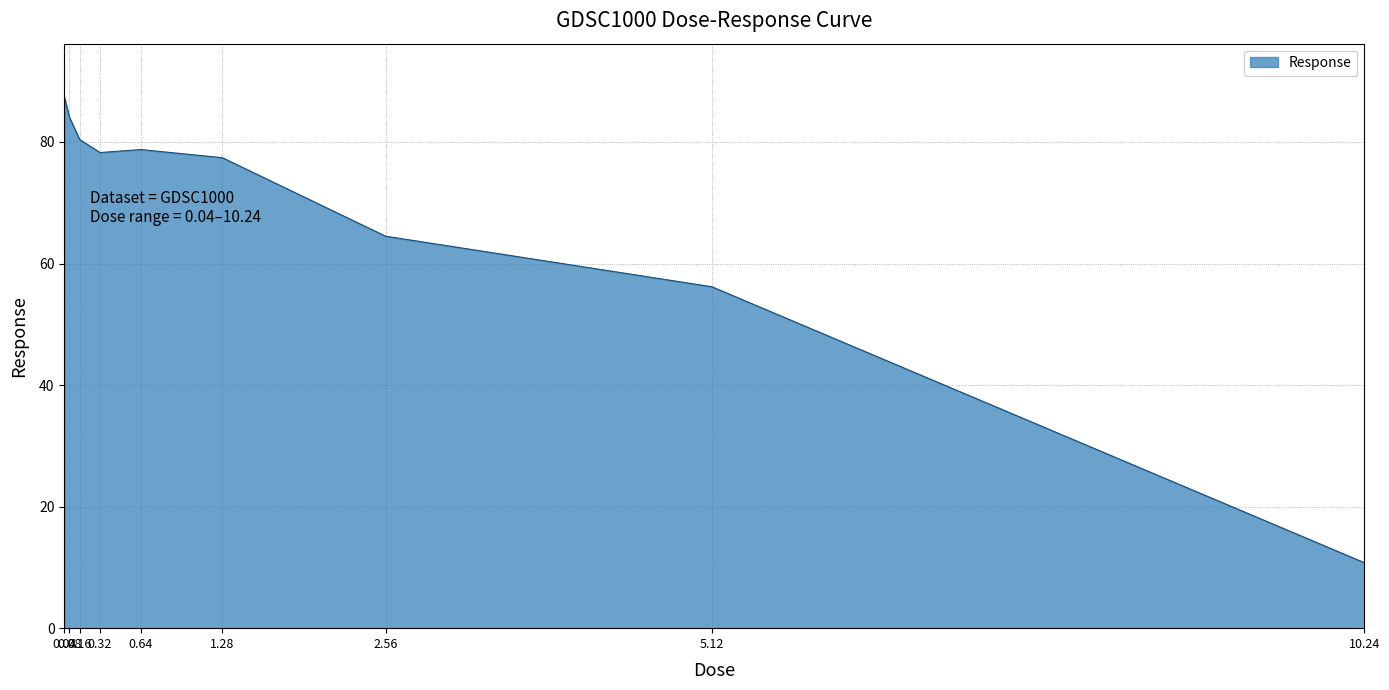

Is it true that the value at 0.32 is 131.5?

False